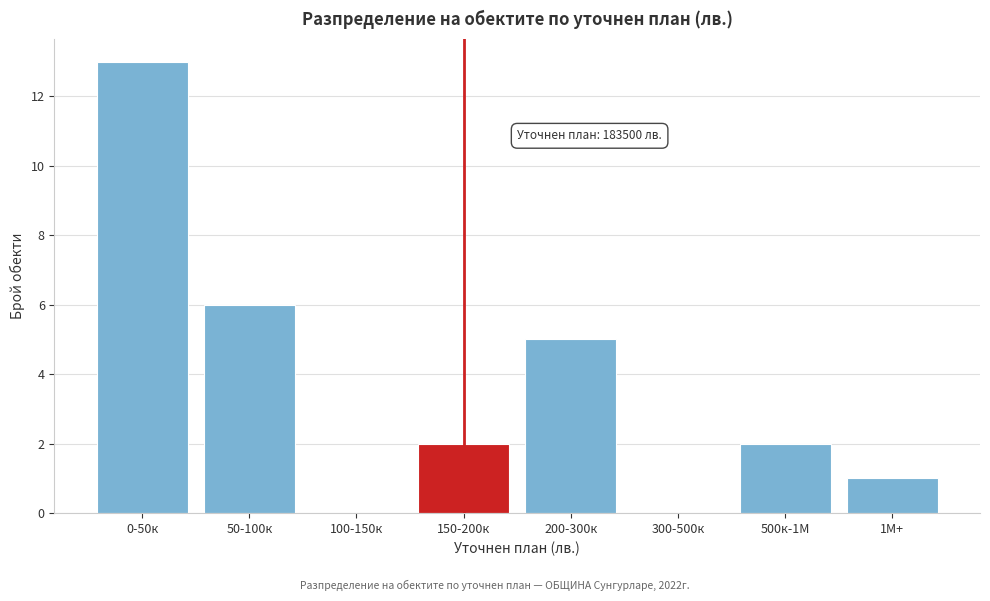

Reading left to right, what are all the values shown in this chart?

0-50к=13	50-100к=6	100-150к=0	150-200к=2	200-300к=5	300-500к=0	500к-1М=2	1М+=1